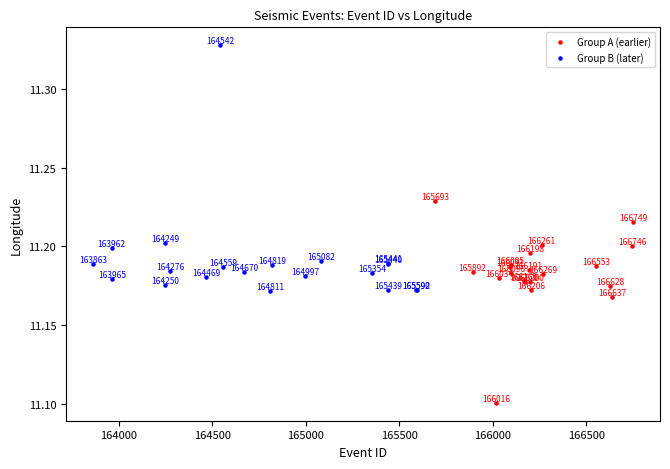

Which series has the widest spread of Y values?

Group B (later)